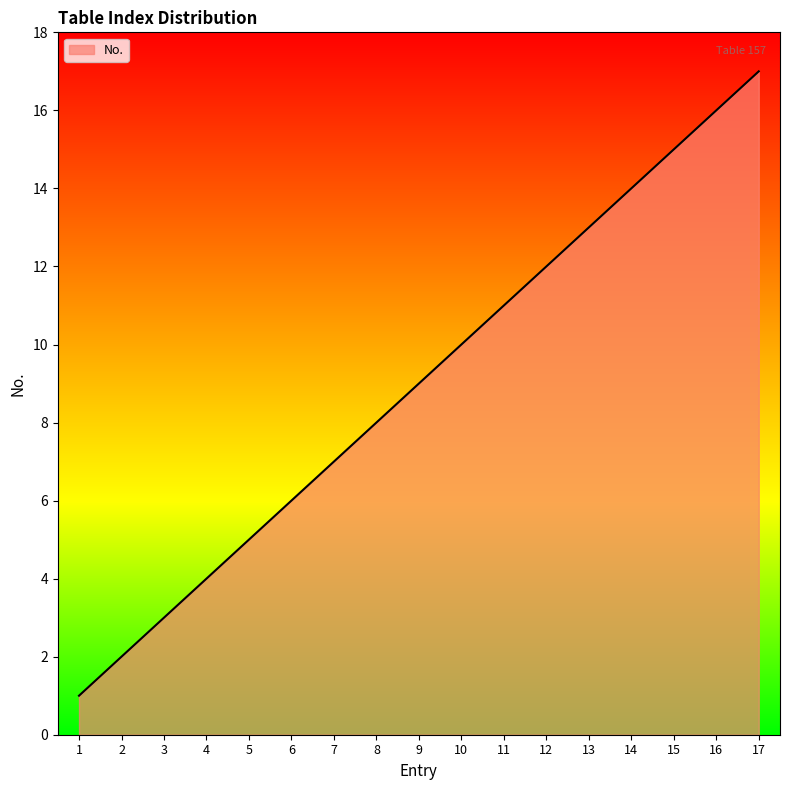

The value at 6 is 6. True or false?

True